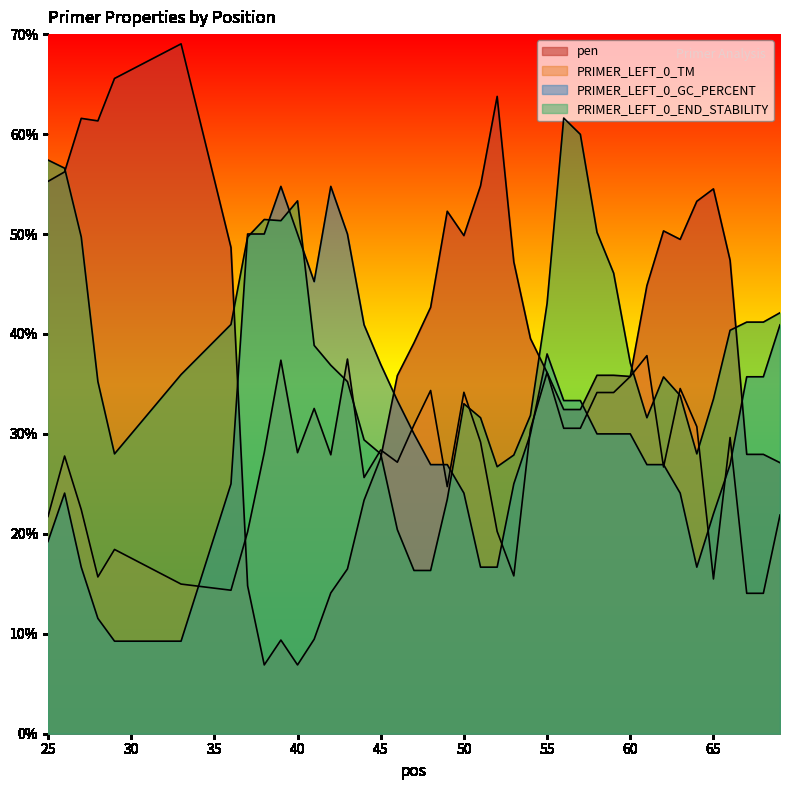

Reading left to right, list all the values displayed in this chart.

pen: 25=55.3	26=56.2	27=61.6	28=61.3	29=65.6	33=69.0	36=48.6	37=14.8	38=6.9	39=9.4	40=6.9	41=9.5	42=14.1	43=16.5	44=23.4	45=27.6	46=35.8	47=39.1	48=42.7	49=52.3	50=49.8	51=54.8	52=63.8	53=47.2	54=39.5	55=36.1	56=32.4	57=32.4	58=35.9	59=35.9	60=35.7	61=44.8	62=50.3	63=49.5	64=53.3	65=54.5	66=47.4	67=28.0	68=28.0	69=27.1
PRIMER_LEFT_0_TM: 25=21.7	26=27.8	27=22.4	28=15.7	29=18.4	33=15.0	36=14.4	37=20.2	38=28.1	39=37.4	40=28.1	41=32.5	42=27.9	43=37.5	44=25.6	45=28.4	46=27.2	47=30.9	48=34.3	49=24.7	50=34.2	51=29.2	52=20.2	53=15.8	54=30.5	55=36.1	56=30.6	57=30.6	58=34.1	59=34.1	60=35.7	61=37.8	62=26.7	63=34.5	64=30.7	65=15.5	66=29.6	67=14.0	68=14.0	69=21.9
PRIMER_LEFT_0_GC_PERCENT: 25=19.2	26=24.1	27=16.7	28=11.5	29=9.3	33=9.3	36=25.0	37=50.0	38=50.0	39=54.8	40=50.0	41=45.2	42=54.8	43=50.0	44=40.9	45=37.0	46=33.3	47=30.0	48=26.9	49=26.9	50=24.1	51=16.7	52=16.7	53=25.0	54=30.0	55=38.0	56=33.3	57=33.3	58=30.0	59=30.0	60=30.0	61=26.9	62=26.9	63=24.1	64=16.7	65=22.0	66=26.9	67=35.7	68=35.7	69=40.9
PRIMER_LEFT_0_END_STABILITY: 25=57.4	26=56.6	27=49.7	28=35.2	29=28.0	33=35.9	36=40.9	37=49.7	38=51.4	39=51.3	40=53.3	41=38.9	42=36.9	43=35.2	44=29.4	45=28.0	46=20.4	47=16.3	48=16.3	49=23.4	50=33.0	51=31.6	52=26.7	53=27.9	54=31.9	55=43.0	56=61.6	57=60.0	58=50.2	59=46.1	60=37.1	61=31.6	62=35.7	63=33.8	64=28.0	65=33.5	66=40.4	67=41.2	68=41.2	69=42.1